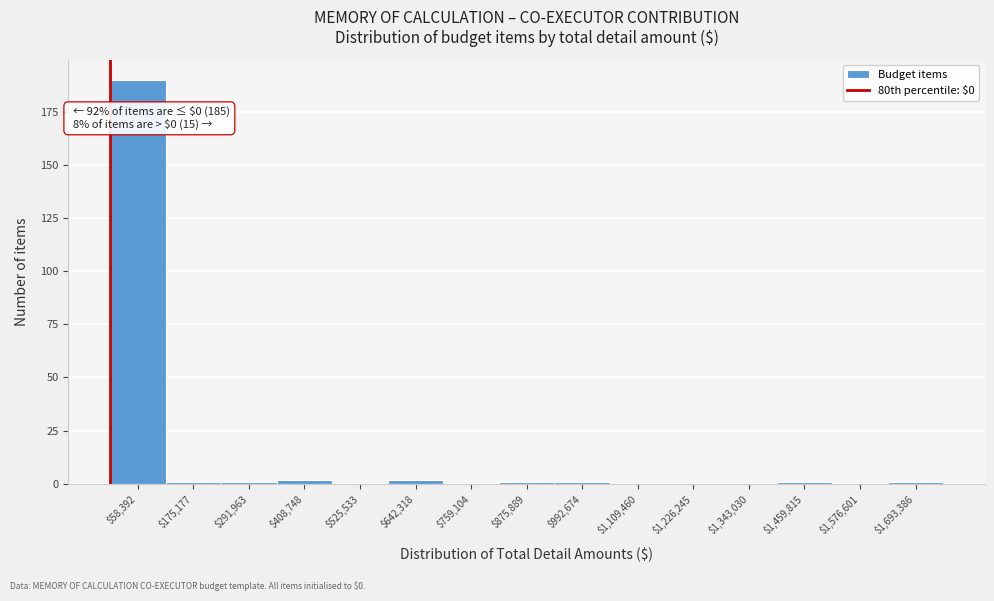

Which range on the x-axis has the tallest bar?

0 to 120000